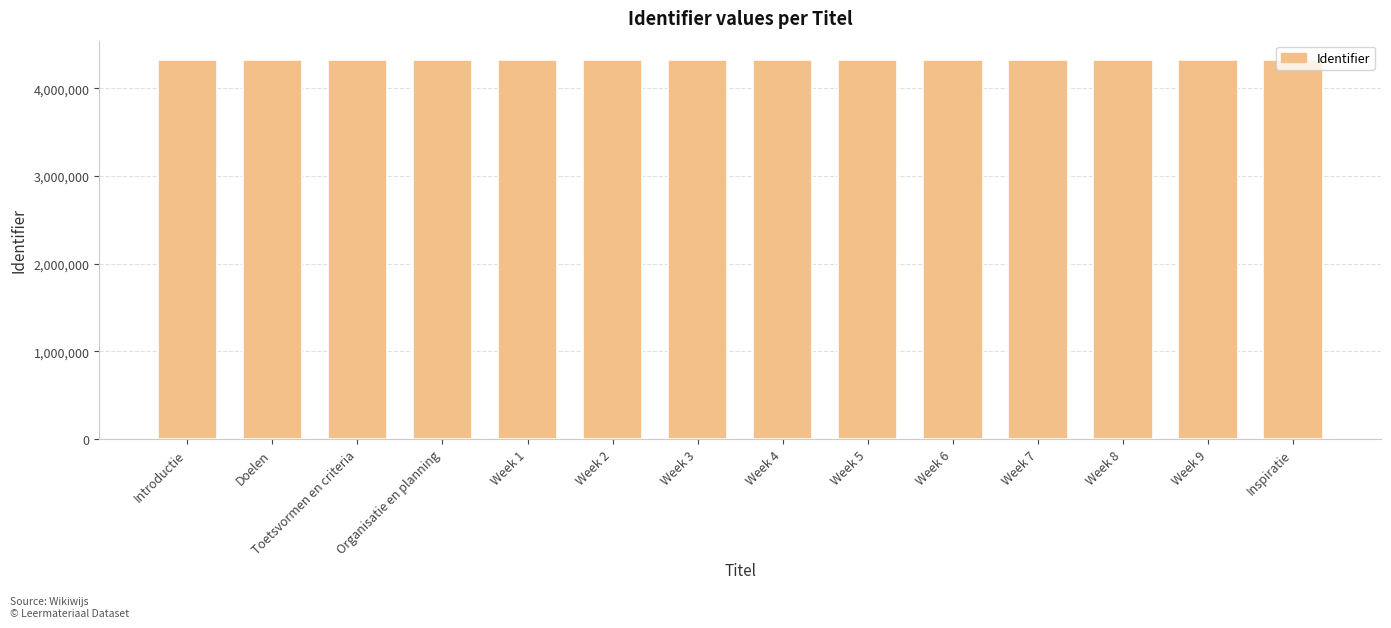

What is the label of the 7th bar from the right?

Week 4